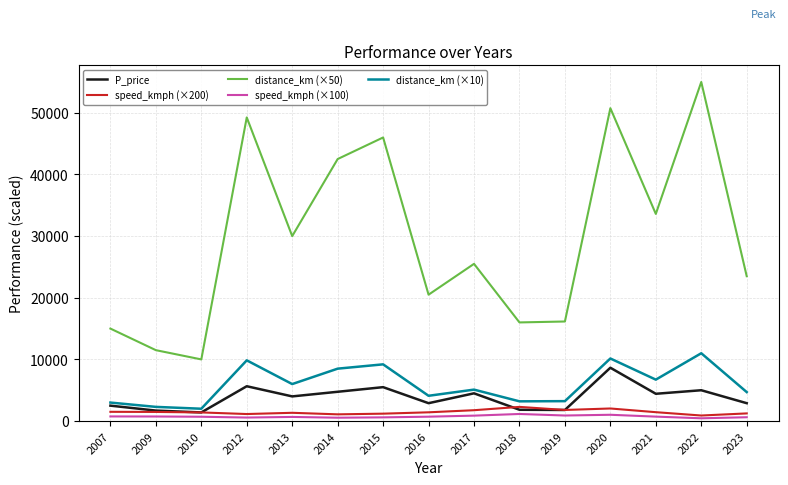

Which series has the largest total across all categories?

distance_km (×50)